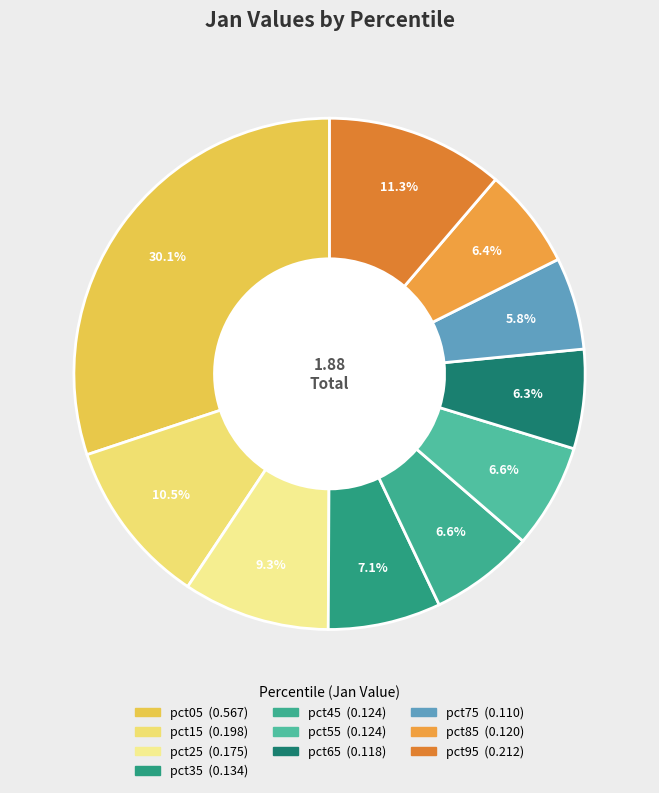

True or false: pct65 accounts for 21% of the total.

False